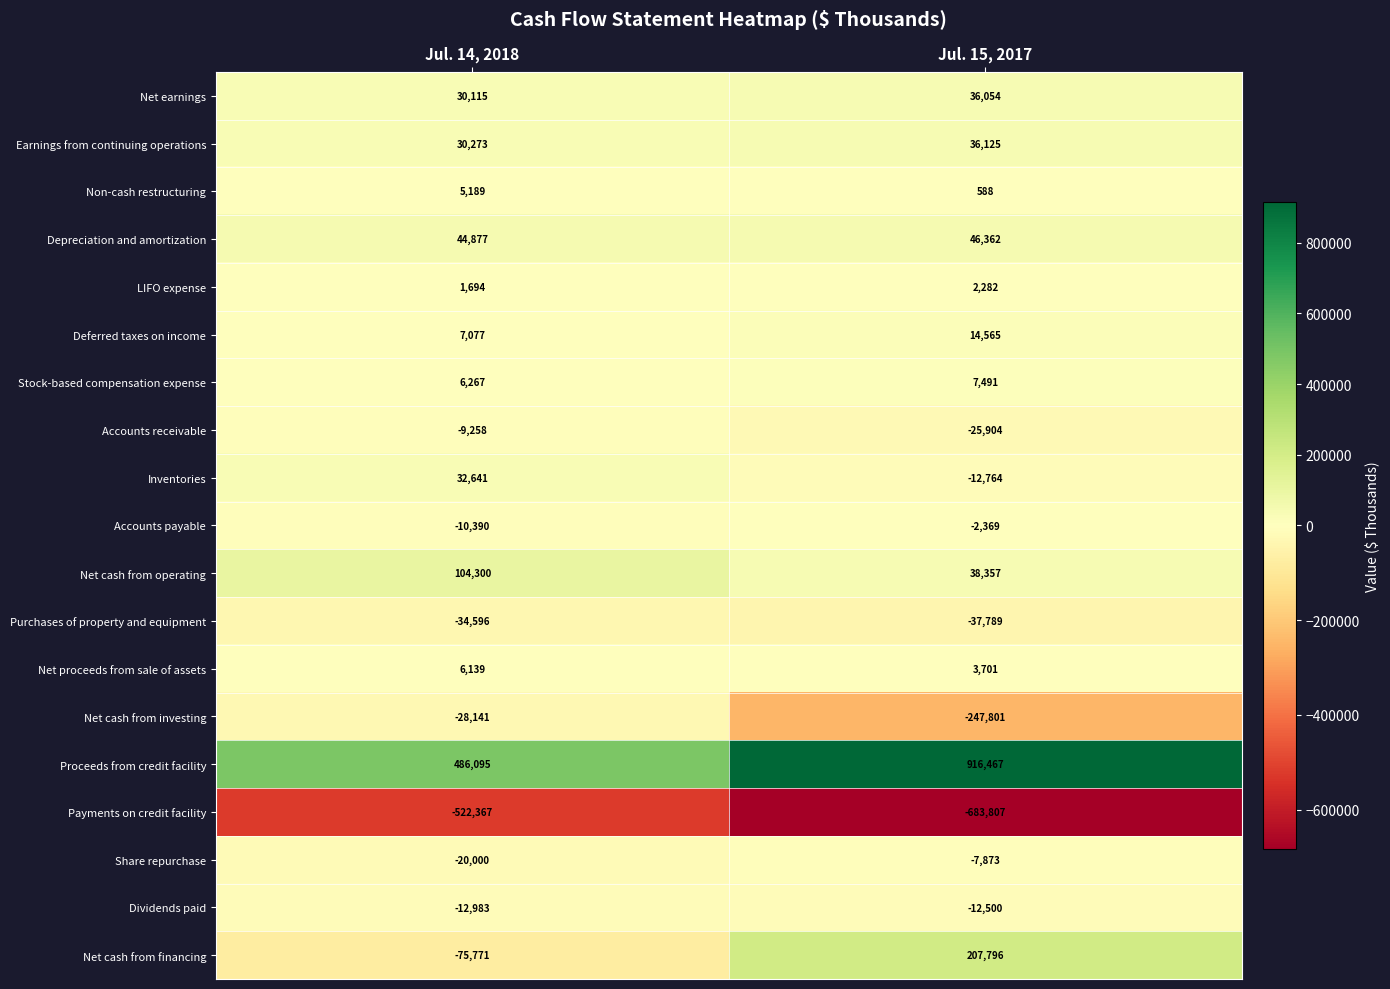

How many distinct data groups are displayed?

19